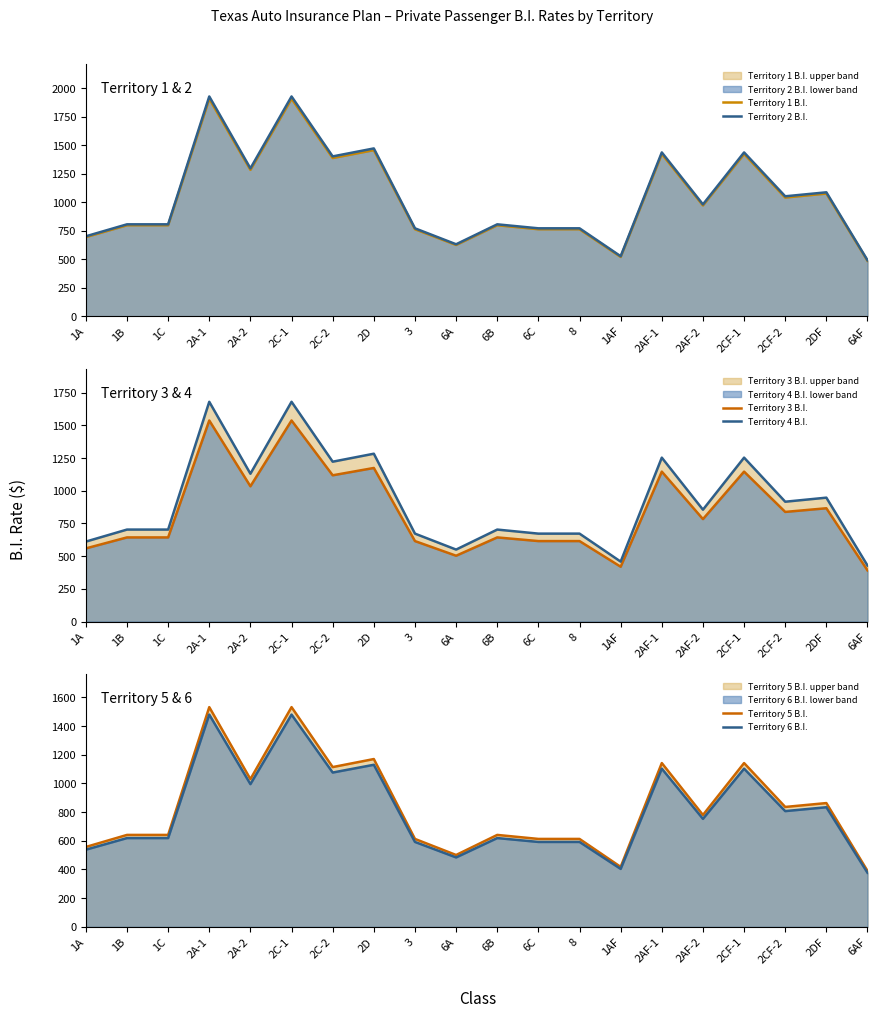

True or false: Territory 5 B.I. and Territory 6 B.I. cross at least once.

False